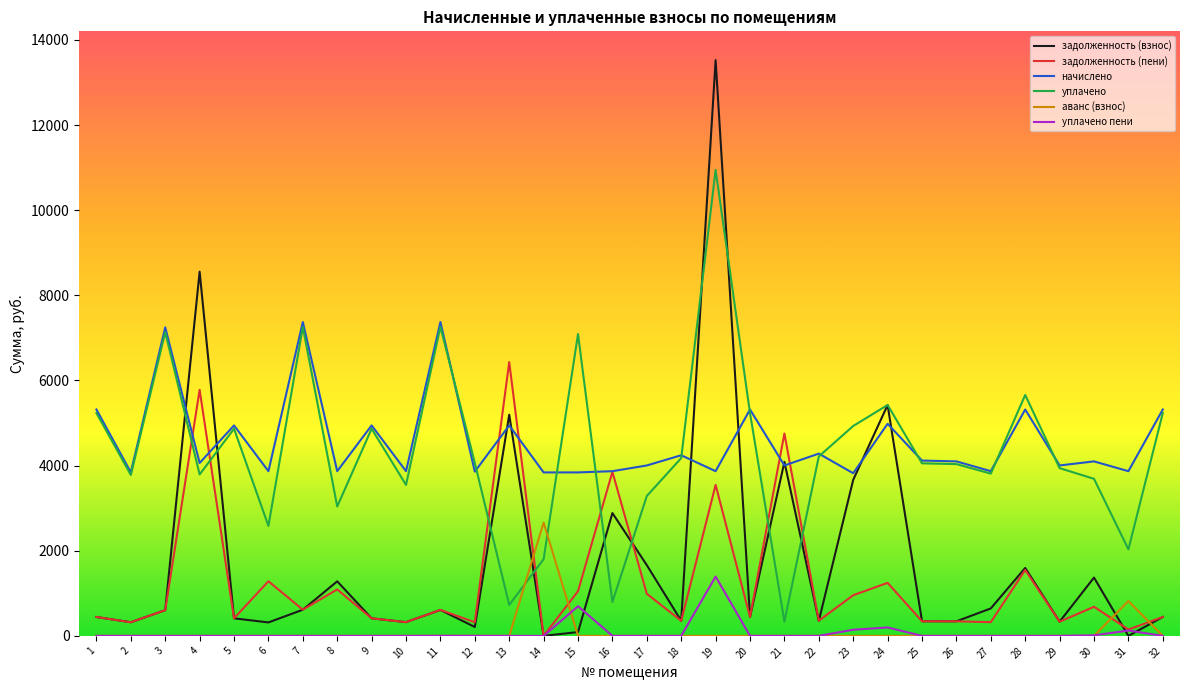

Does the chart display data point markers on the line(s)?

No